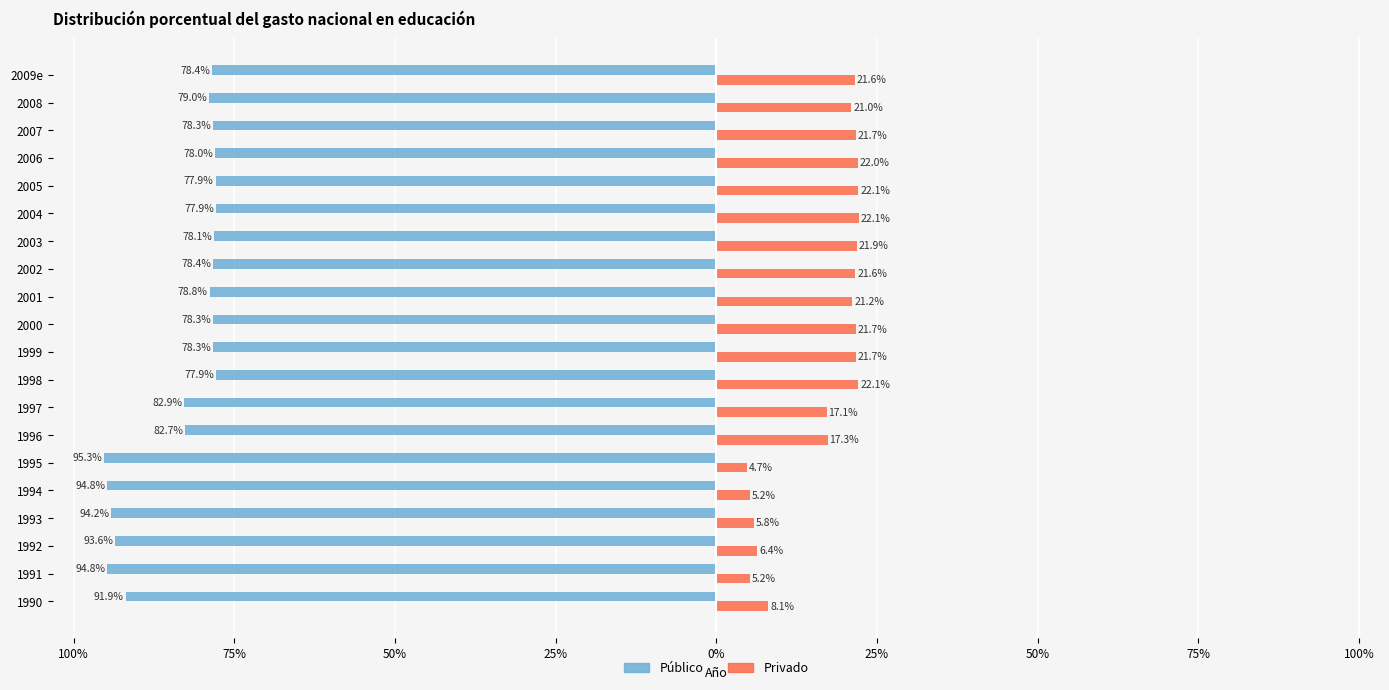

Which series has the widest spread of values?

Público